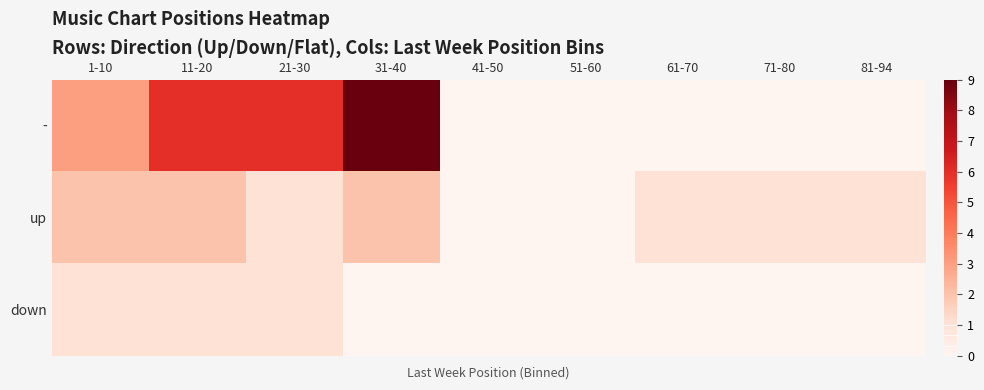

What is the total value across all series at 1-10?

6